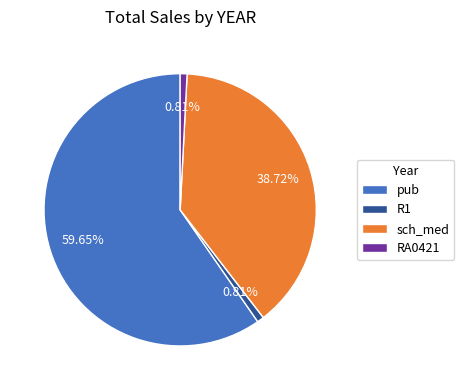

To the nearest percent, what percentage of the pie is RA0421?

1%